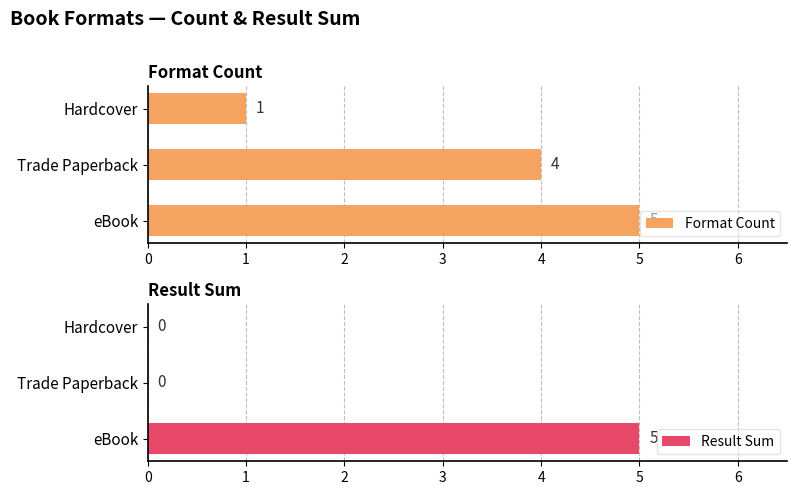

The value of Format Count at Hardcover is 2. True or false?

False